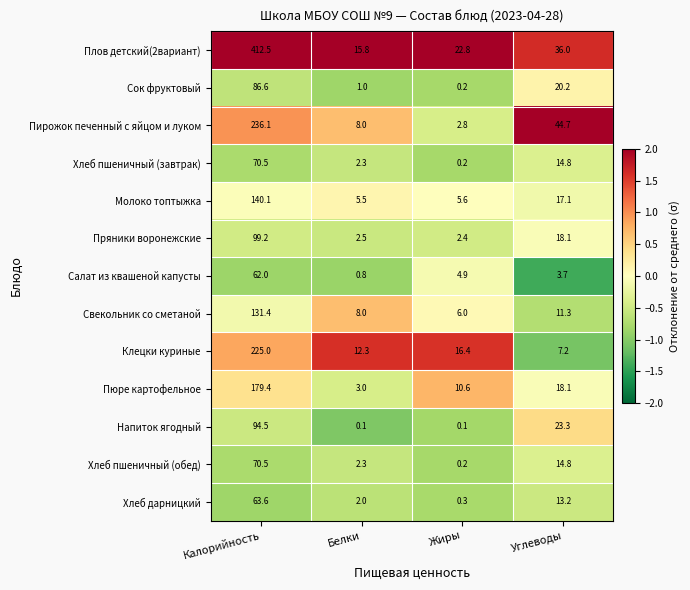

What is the difference between the second highest and minimum values in the Клецки куриные series?

9.2